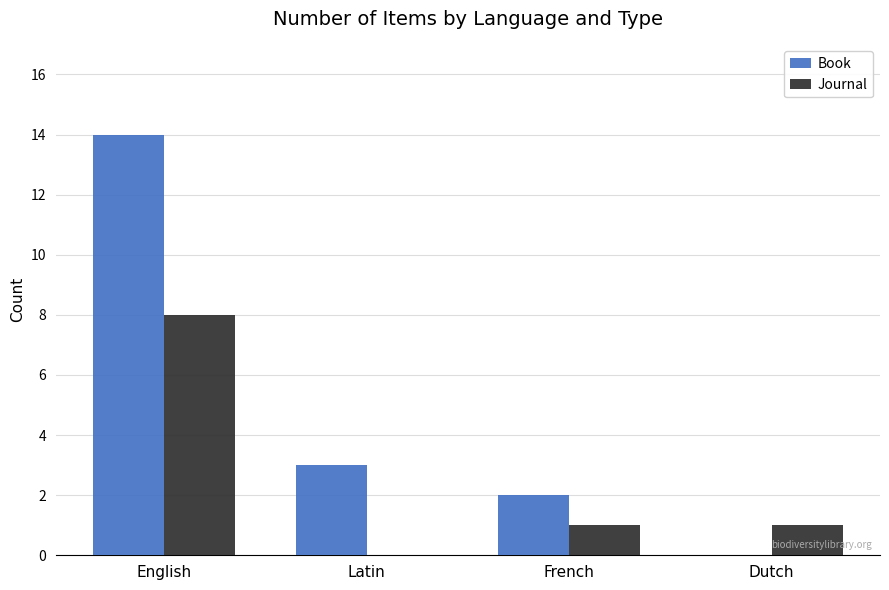

Which series has the largest total across all categories?

Book